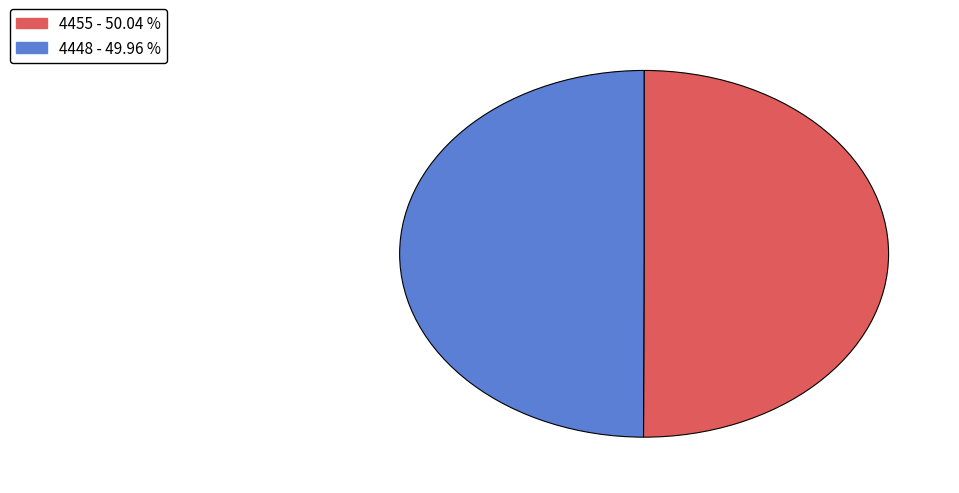

Is the sum of 4455 and 4448 greater than half?

Yes